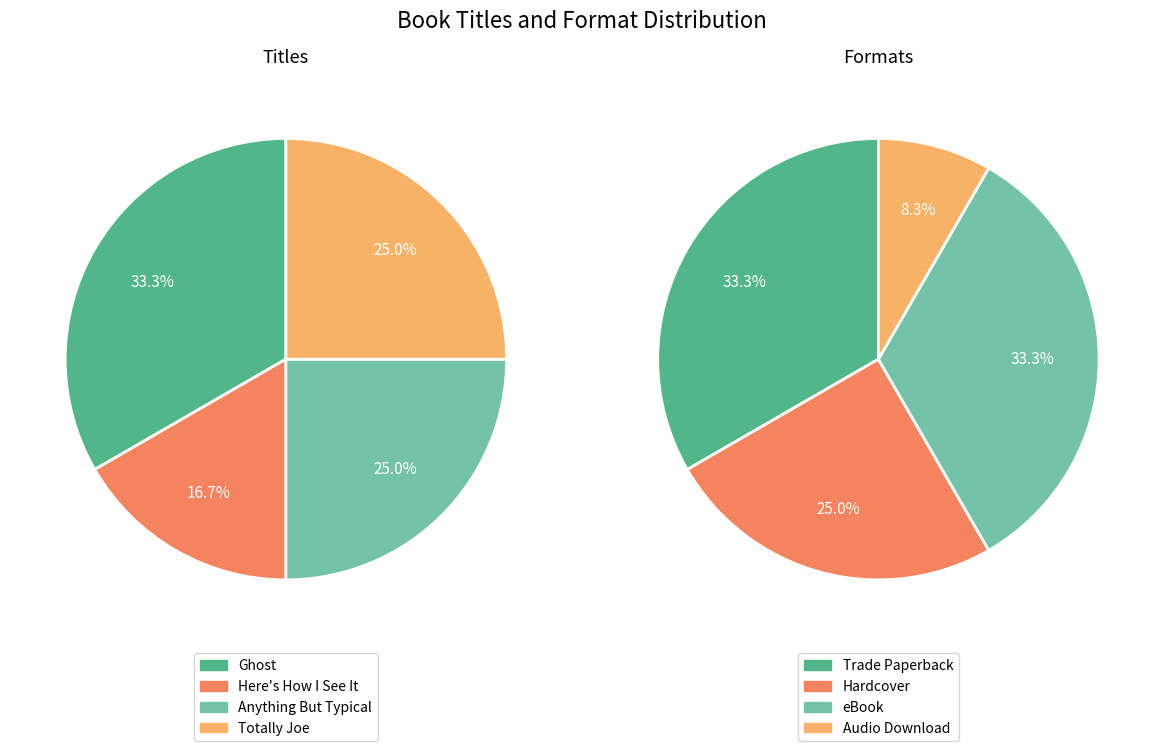

What is the ratio of the value at Totally Joe to the value at Here's How I See It?

1.5